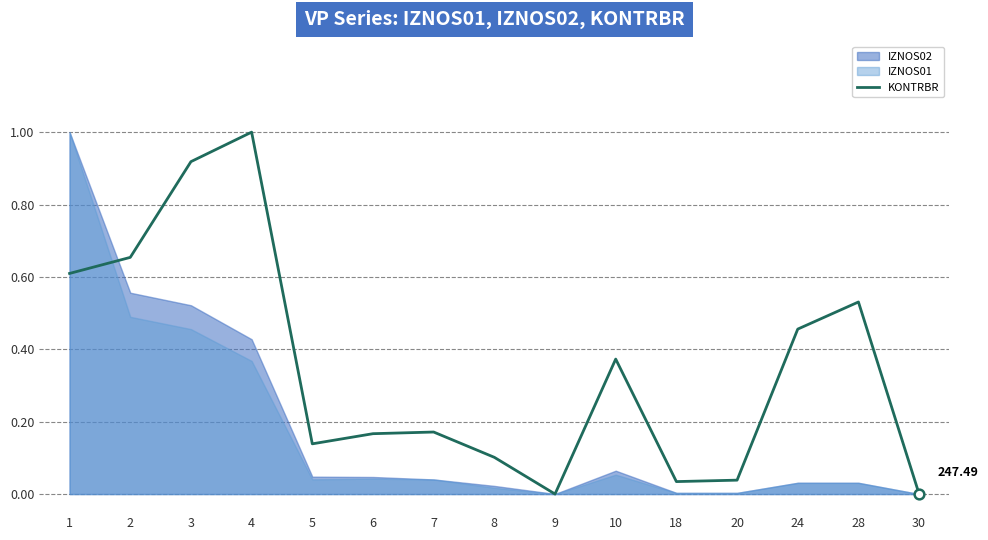

True or false: the data has more than 1 interior local peaks.

True